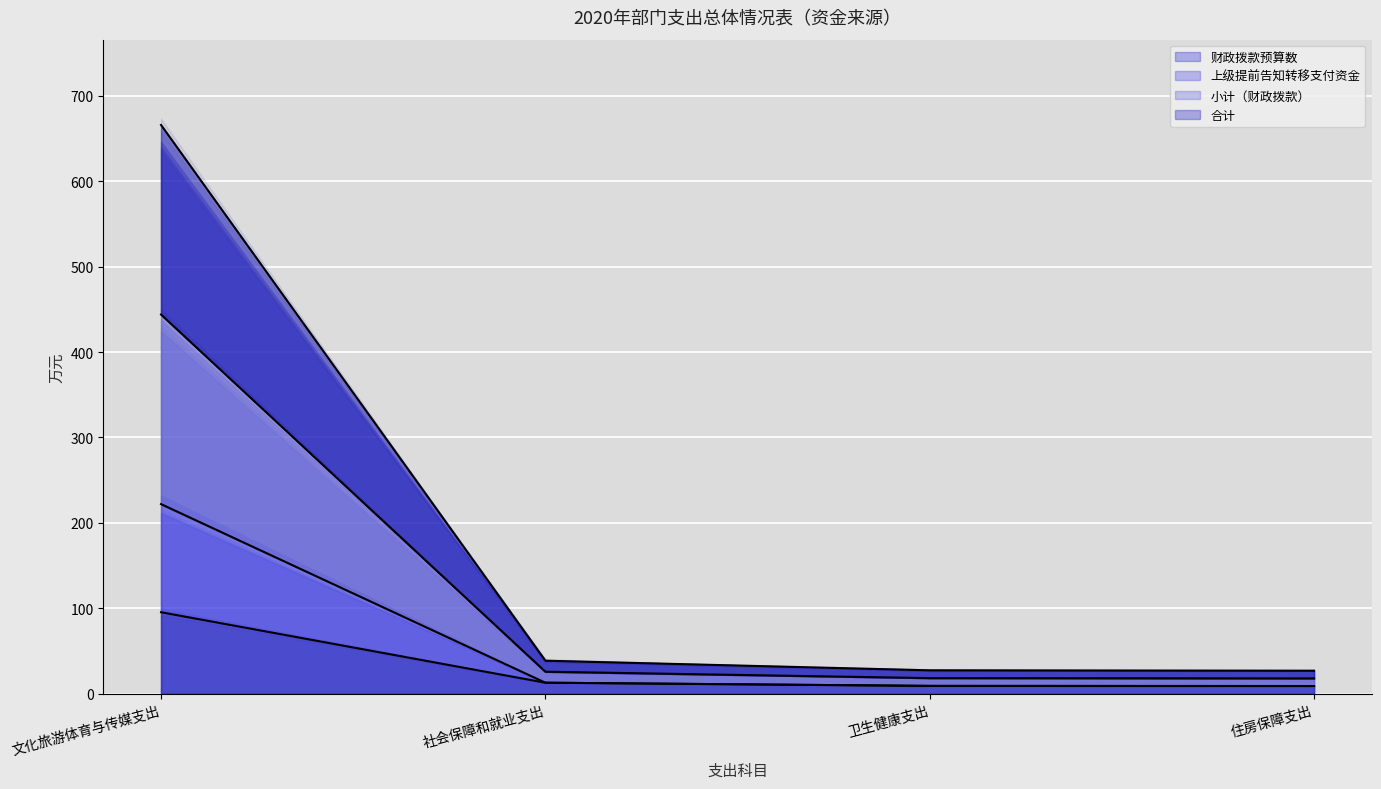

True or false: 上级提前告知转移支付资金 and 财政拨款预算数 intersect in this chart.

False